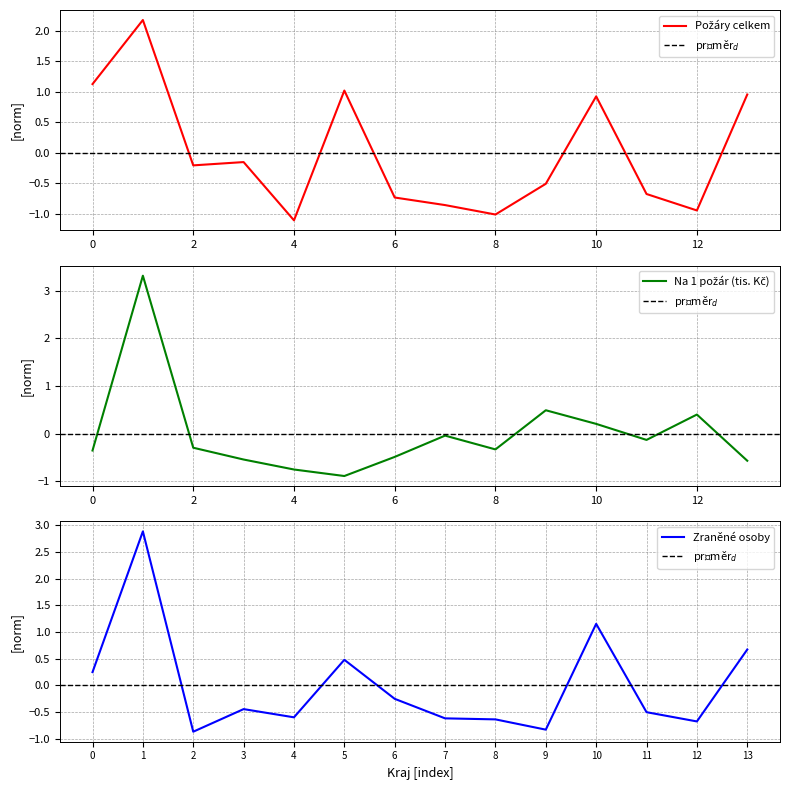

How many categories are shown in the chart?

14